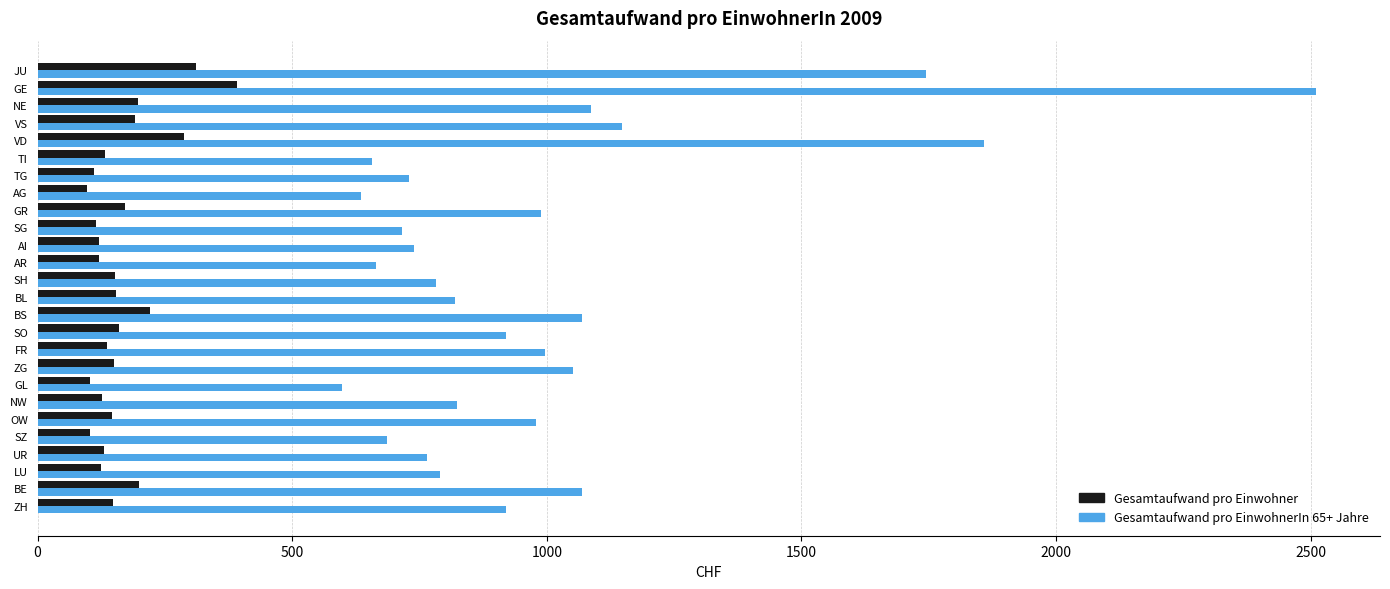

What is the spread (max minus min) of values at SH?

631.1